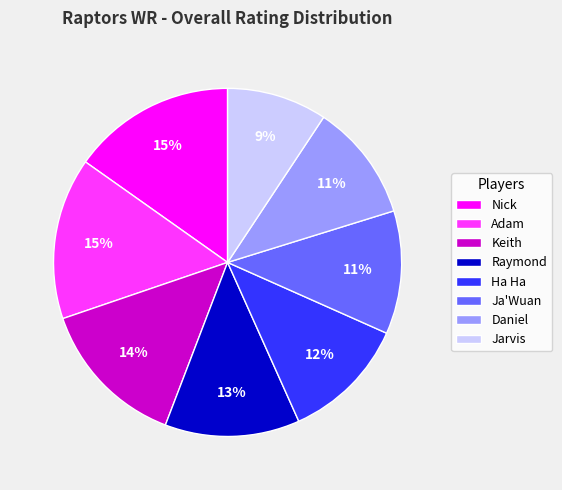

The Jarvis slice represents 22% of the pie. True or false?

False